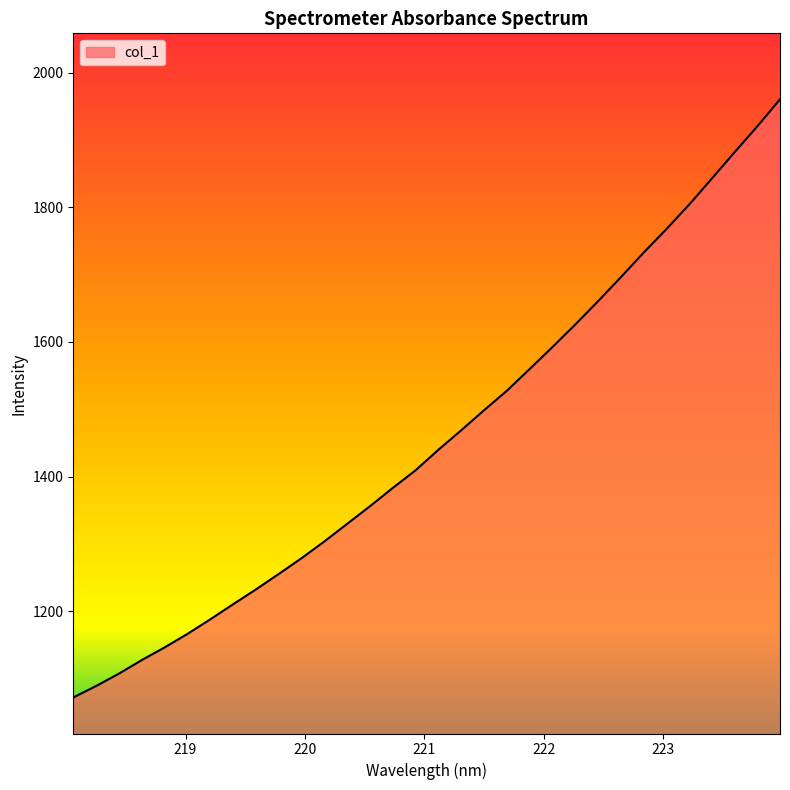

What is the difference between the maximum and minimum values?

889.4